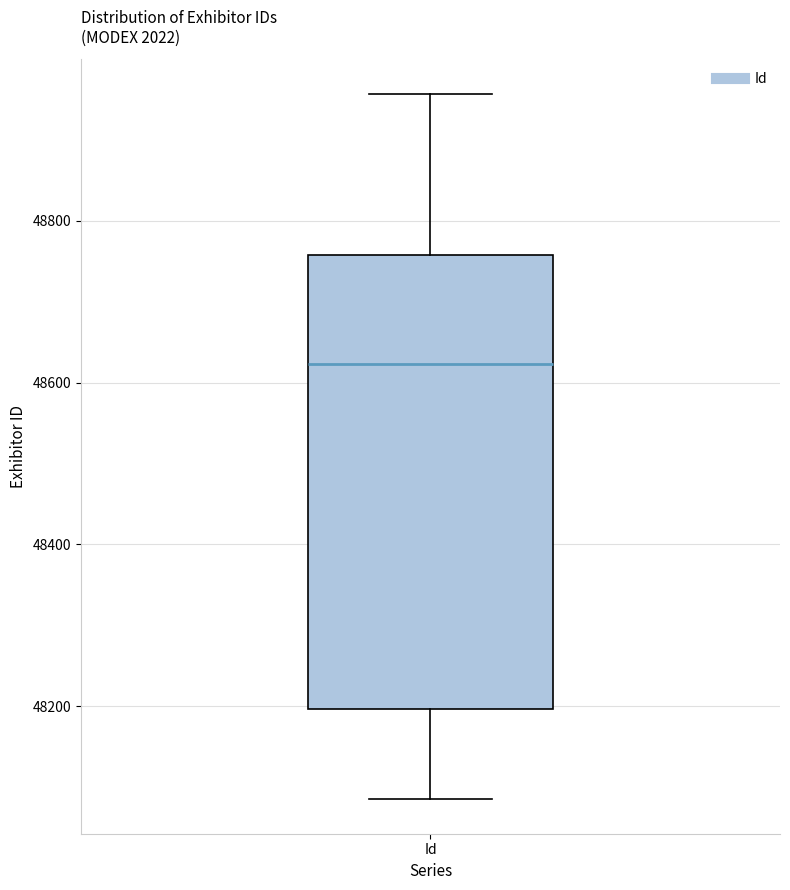

Transcribe this box plot: give where the median line is, the range the box spans, and where the two whiskers end, as read against the y-axis. The values are not printed on the chart, so give them approximately, as read against the axis.

median 48620, box 48200 to 48760, whiskers 48080 to 48960